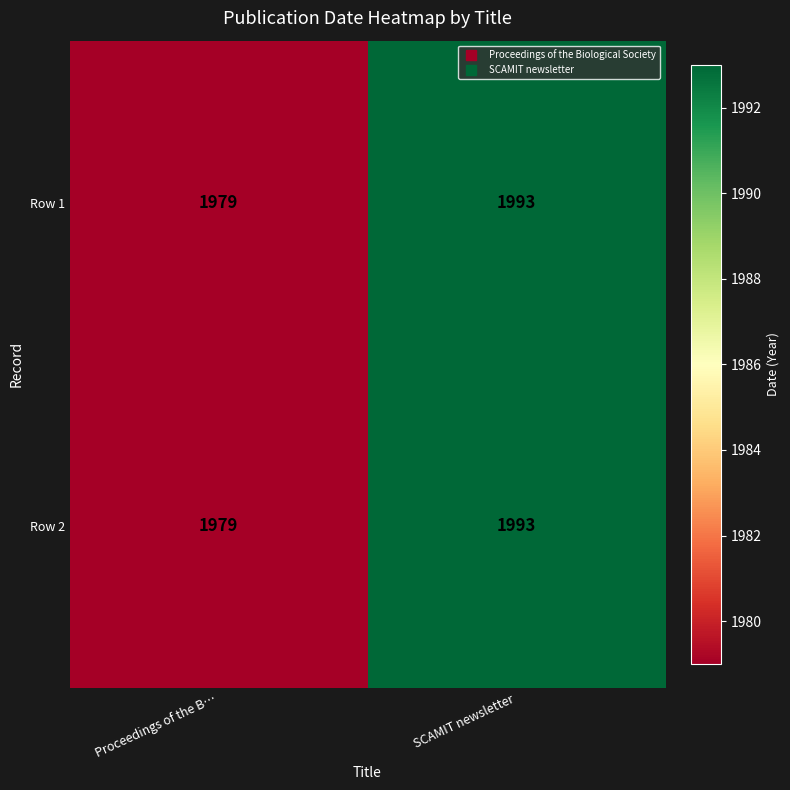

List the labels in order of Row 2 value, largest first.

SCAMIT newsletter, Proceedings of the B…